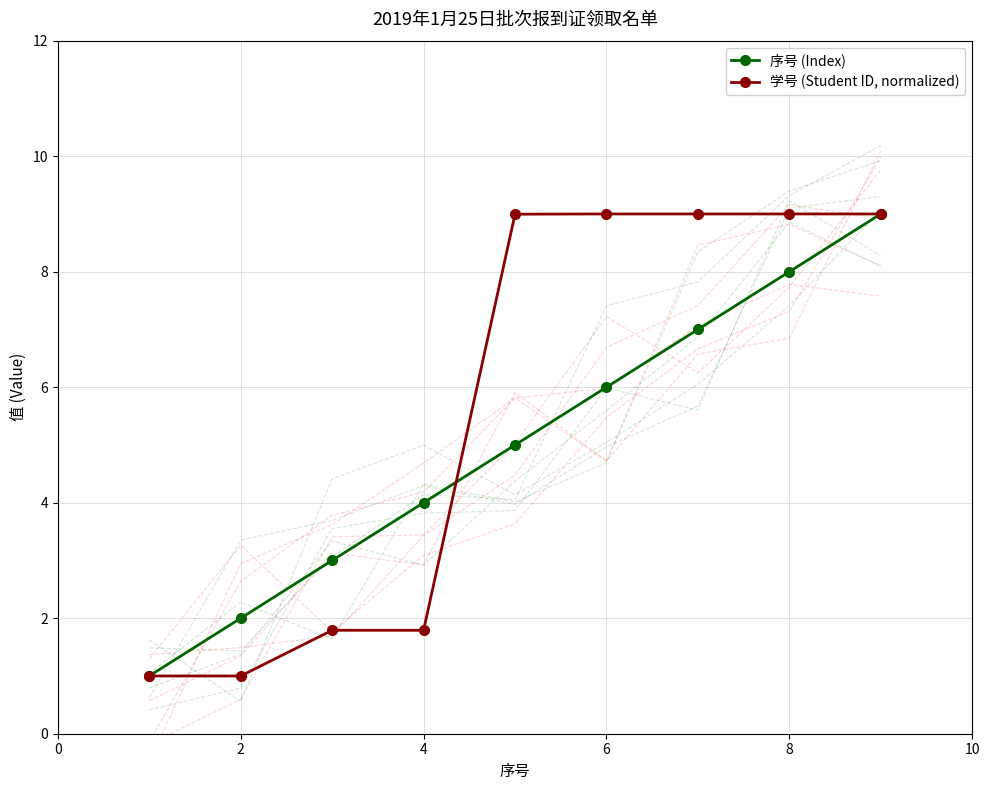

What is the lowest value of the 序号 (Index) series?

1.0